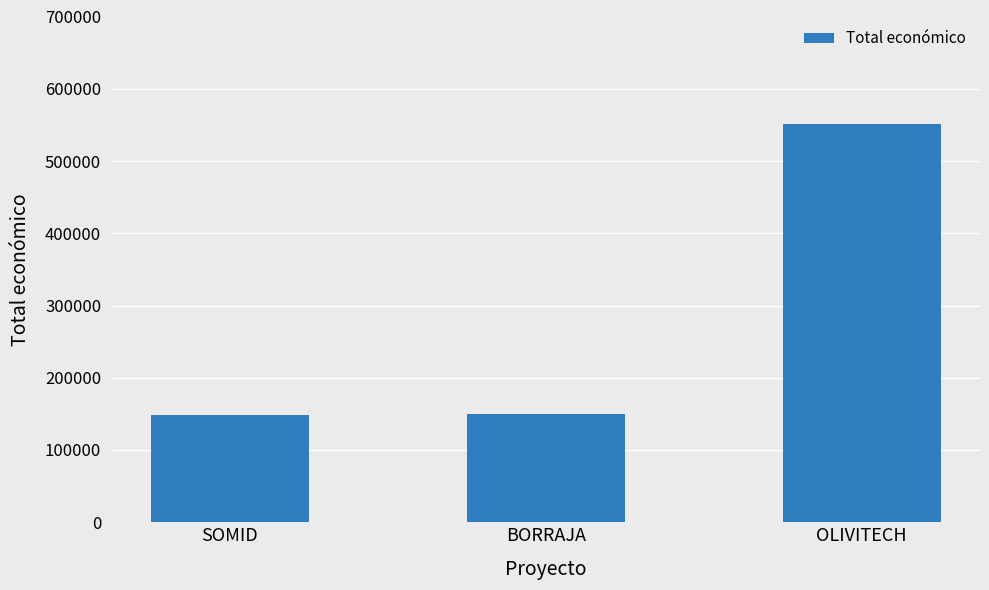

Between SOMID and OLIVITECH, which is larger?

OLIVITECH